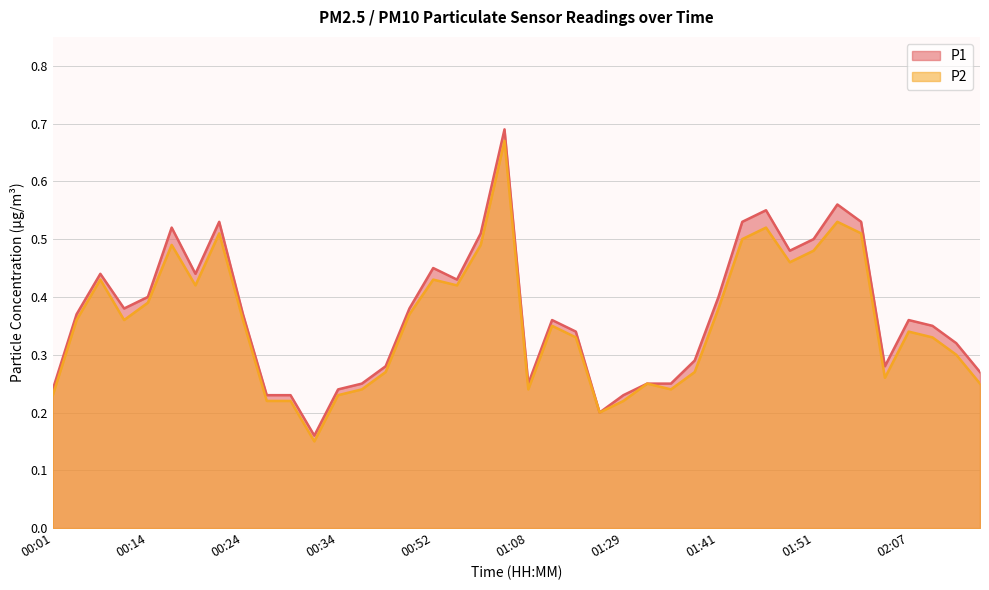

The value of P1 at 00:31 is 0.0. True or false?

False